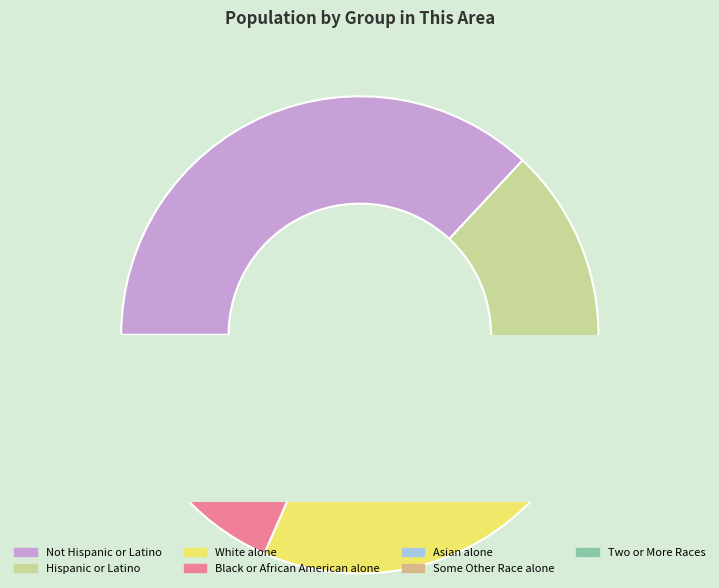

How many segments does this pie chart have?

7